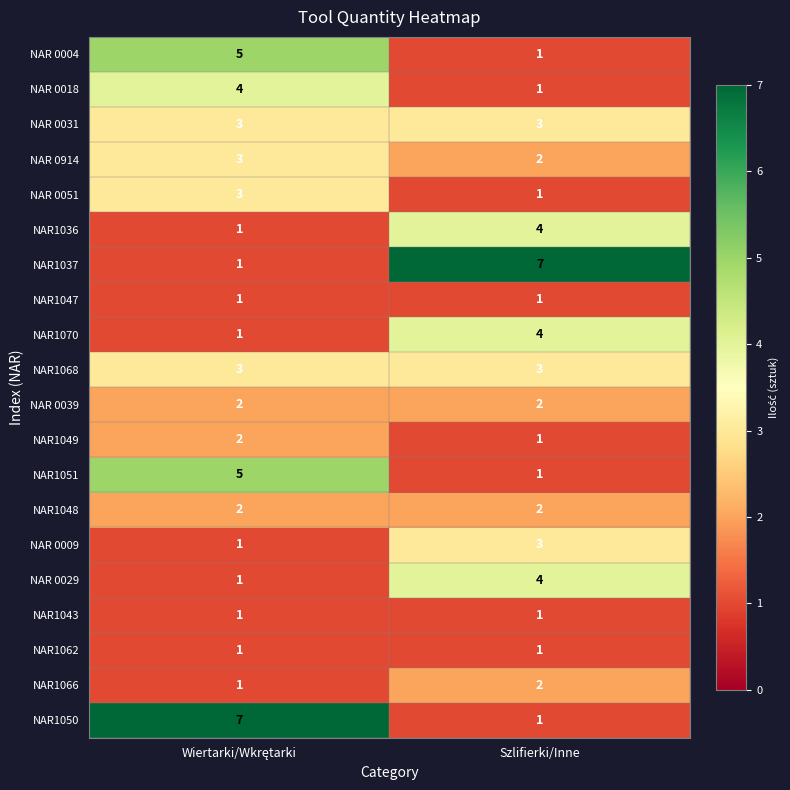

What is the total value across all series at Szlifierki/Inne?

45